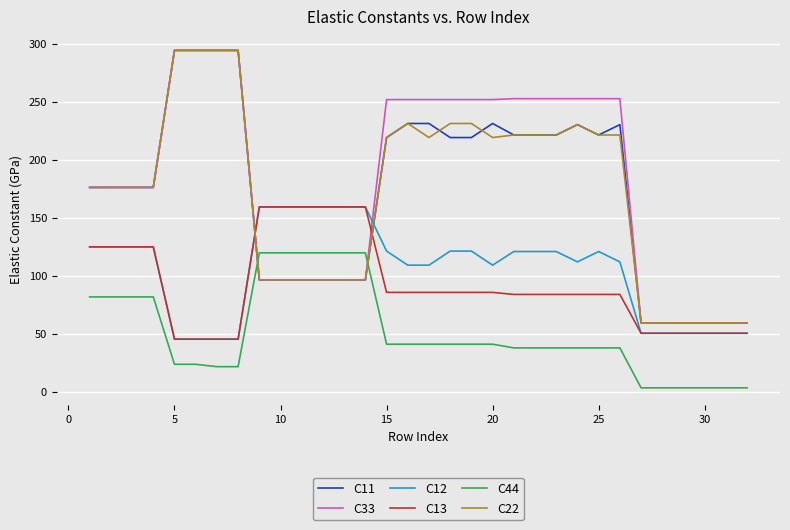

After their last crossing, which series has the higher values: C33 or C12?

C33